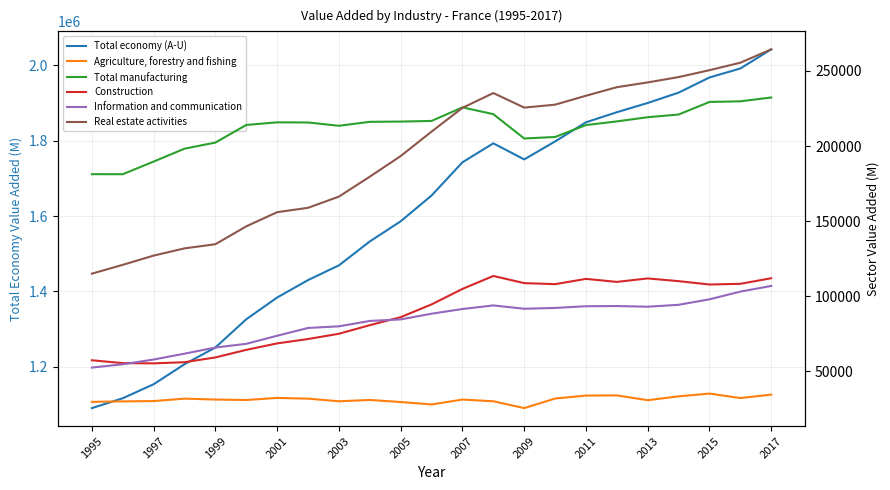

Which series has the largest total across all categories?

Total economy (A-U)